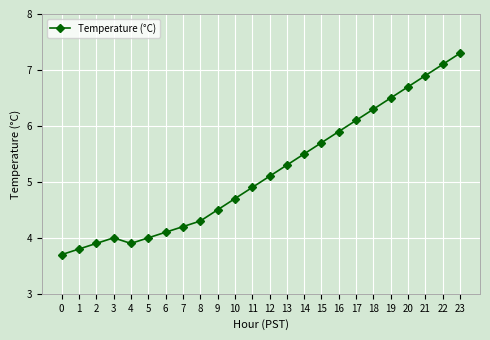

Is it true that the value at 19 is 6.5?

True